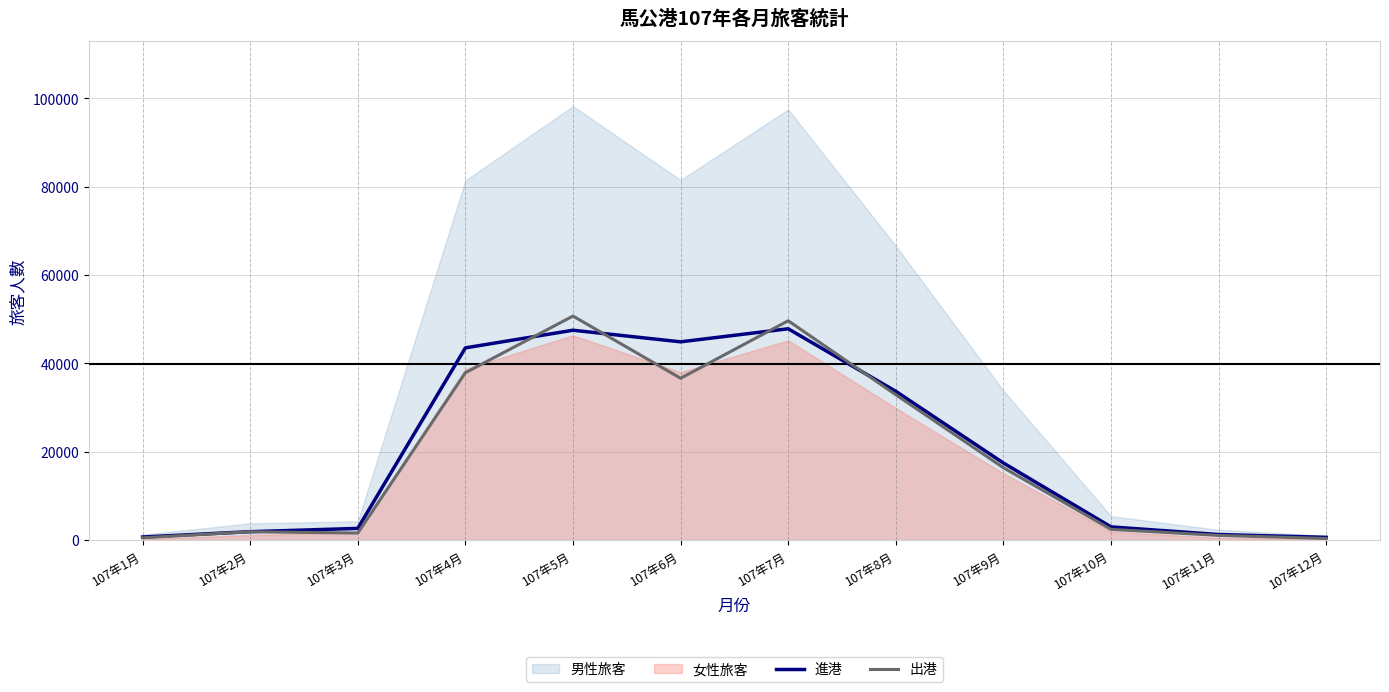

The value of 進港 at 107年9月 is 17465. True or false?

True